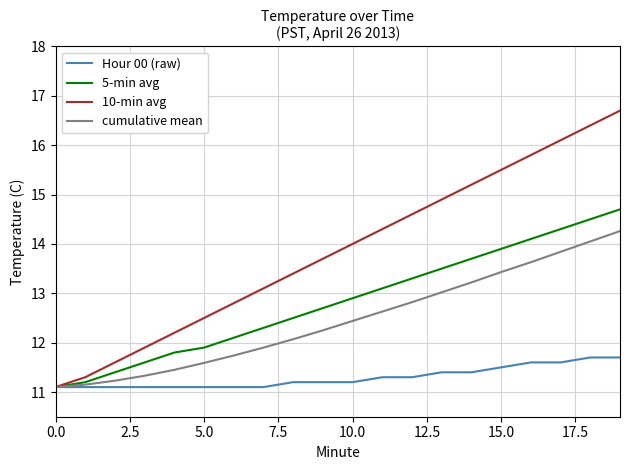

What is the minimum value for Hour 00 (raw)?

11.1